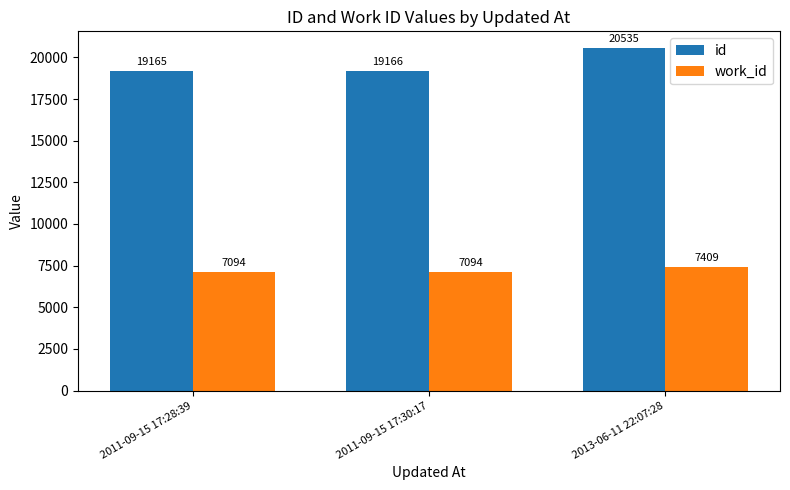

Reading left to right, list all the values displayed in this chart.

id: 2011-09-15 17:28:39=19165	2011-09-15 17:30:17=19166	2013-06-11 22:07:28=20535
work_id: 2011-09-15 17:28:39=7094	2011-09-15 17:30:17=7094	2013-06-11 22:07:28=7409